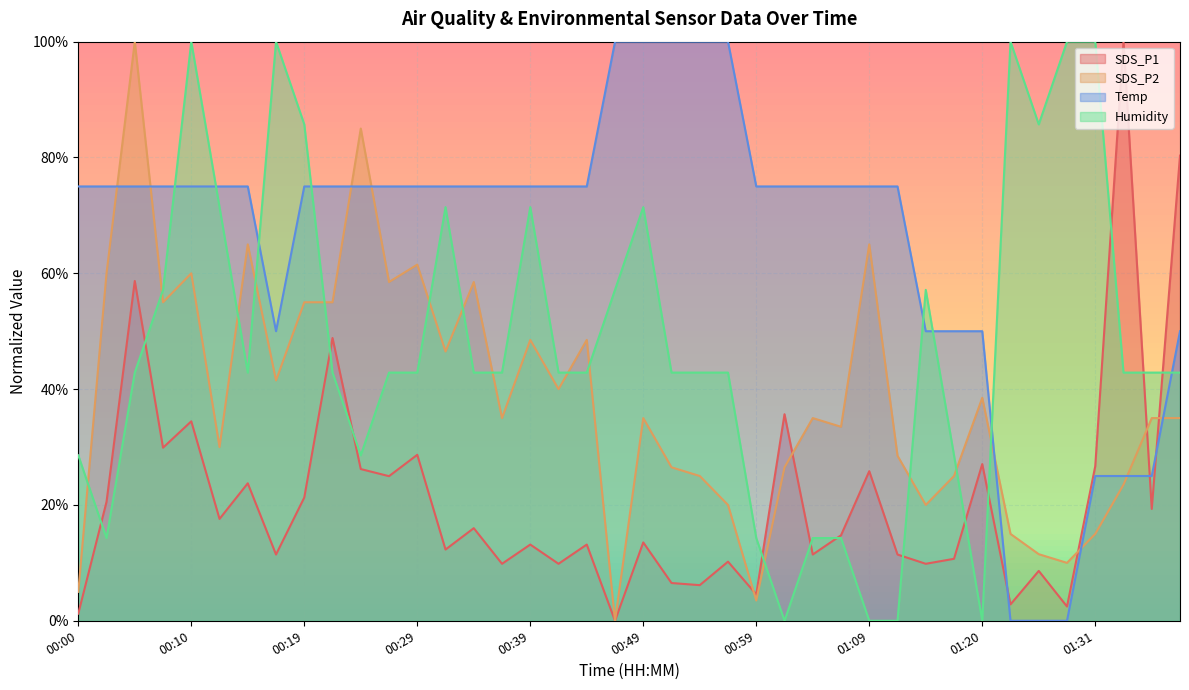

Between 00:02 and 01:26, which is larger?

00:02